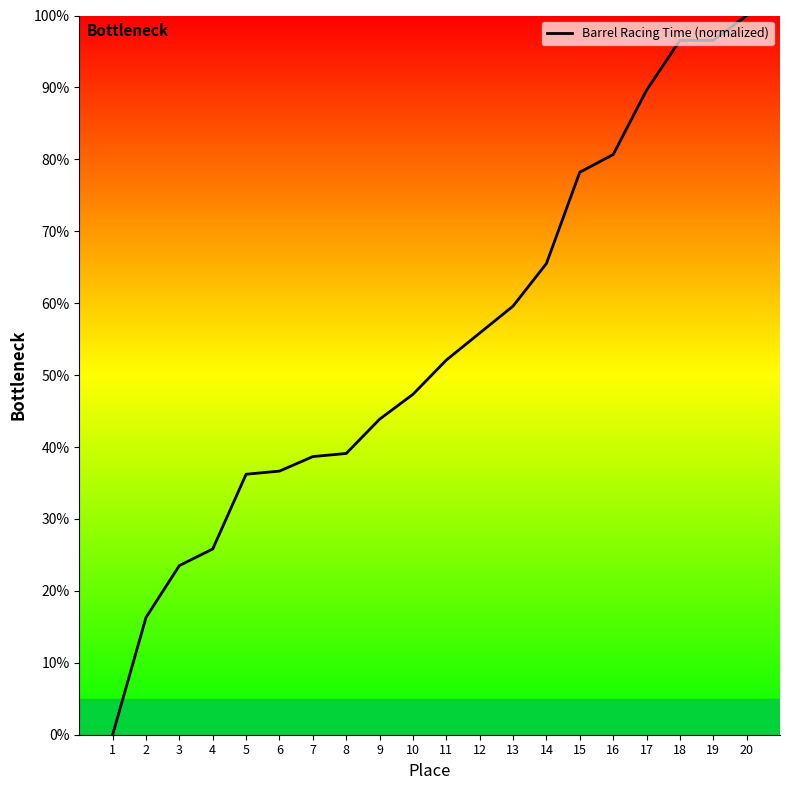

Reading left to right, what are all the values shown in this chart?

0.0	16.3	23.5	25.8	36.2	36.7	38.7	39.1	43.9	47.3	52.1	55.8	59.6	65.5	78.2	80.7	89.6	96.5	96.5	100.0